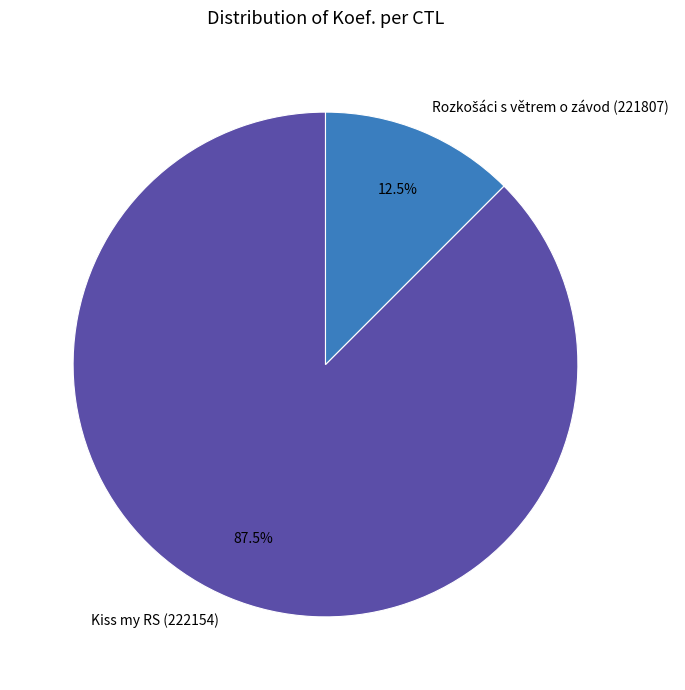

What percentage is NOT represented by Kiss my RS (222154)?

12.5%